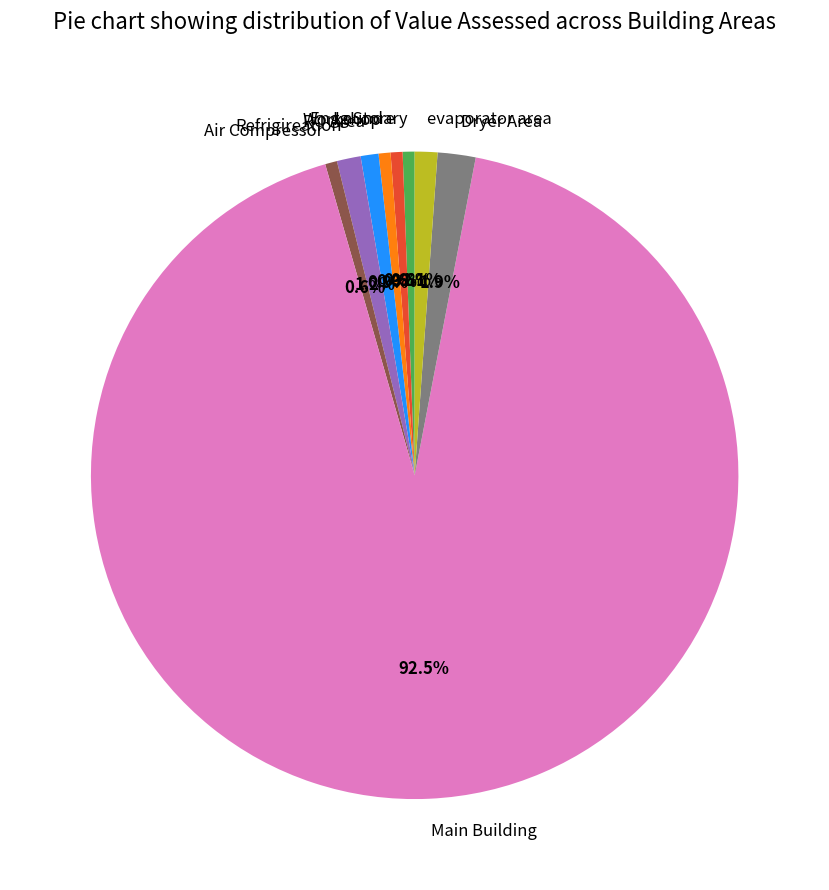

How many segments does this pie chart have?

9